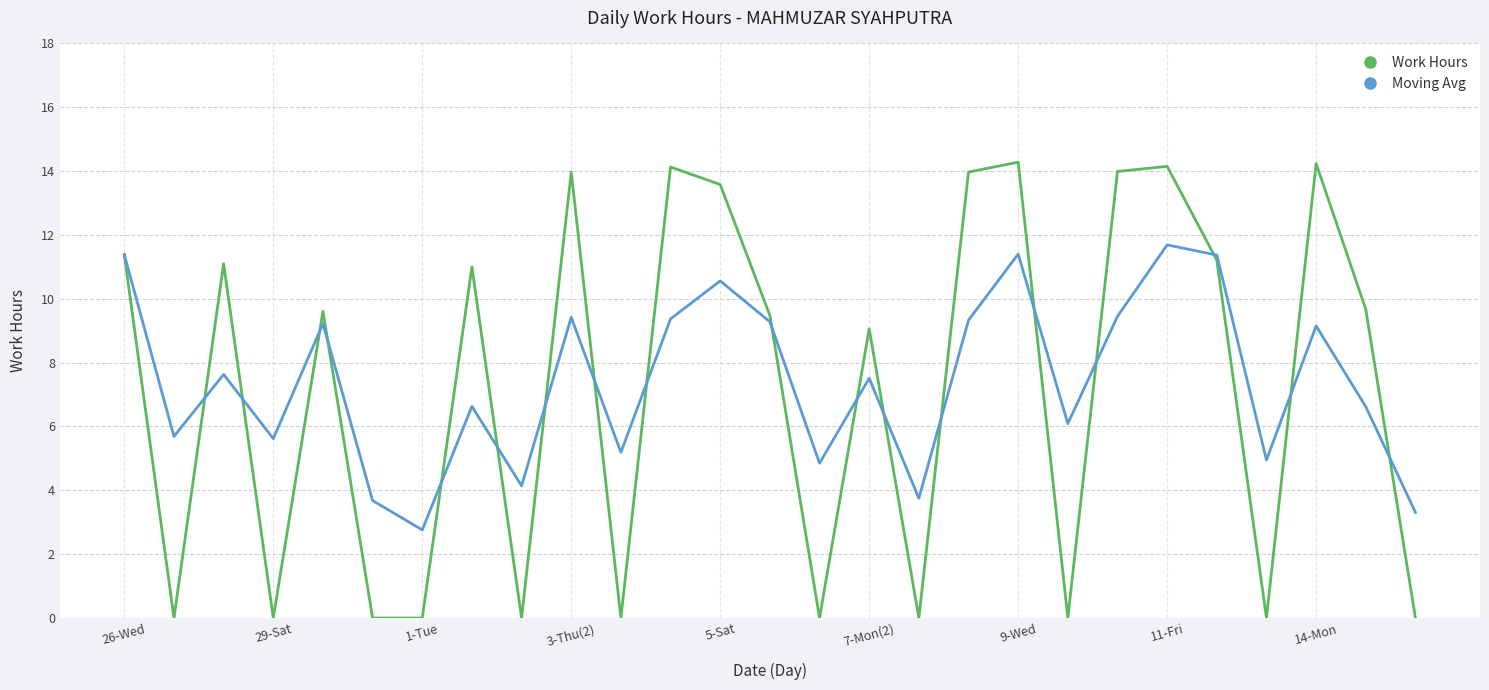

Which series has the widest spread of values?

Work Hours